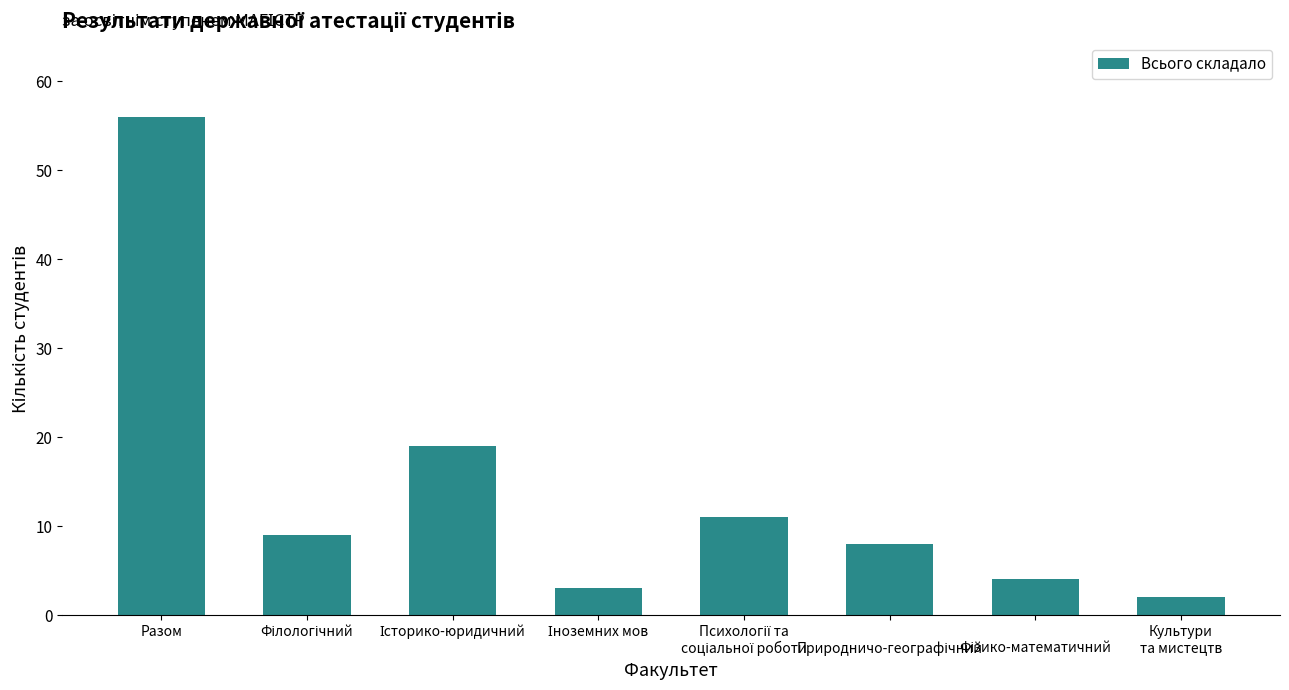

True or false: the data shows 56 at Разом.

True